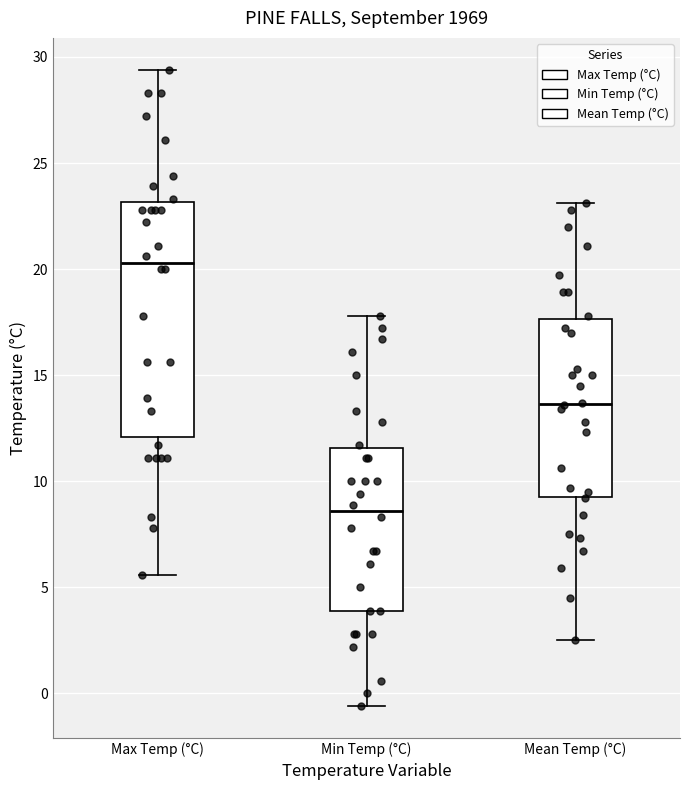

Where is the upper edge of the box for Max Temp (°C) on the y-axis? The values are not printed on the chart, so give them approximately, as read against the axis.

23.0